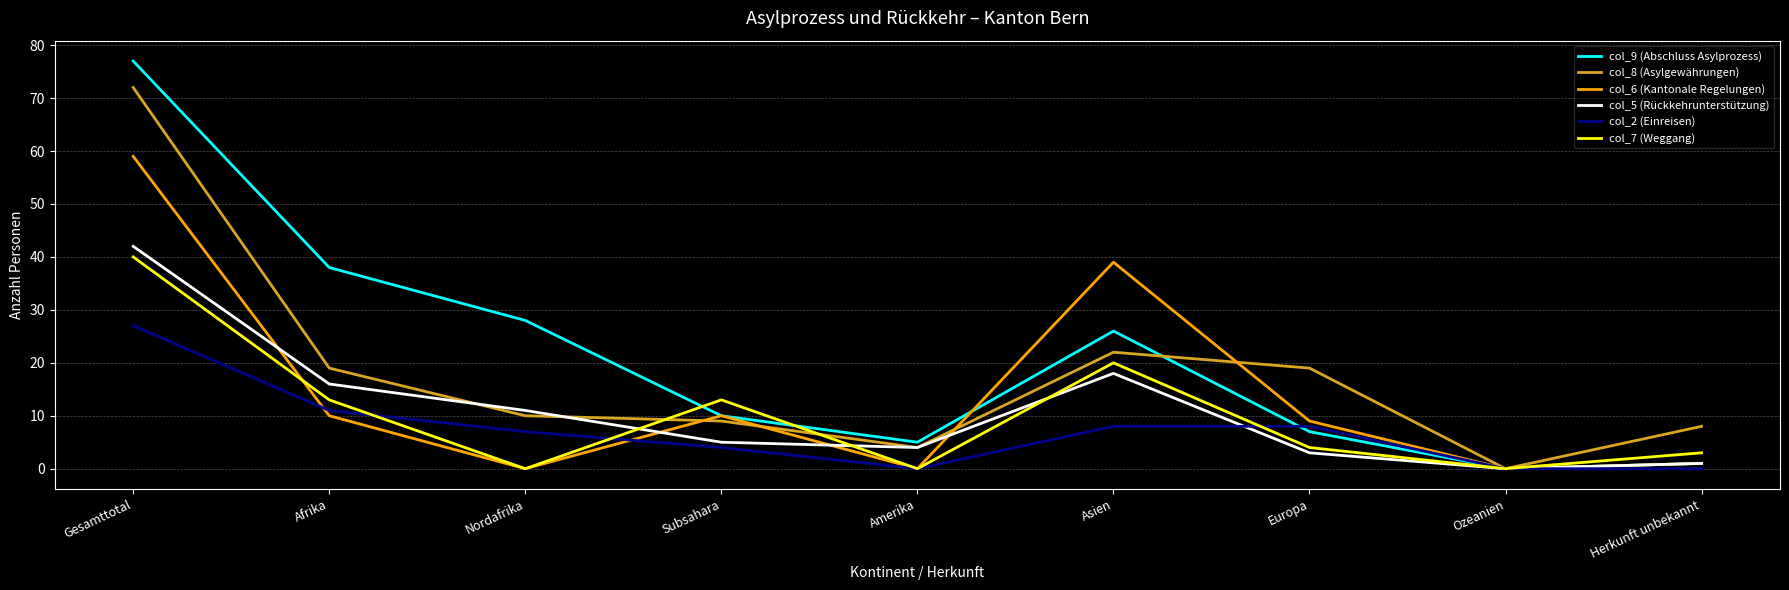

What position from the right is Asien?

4